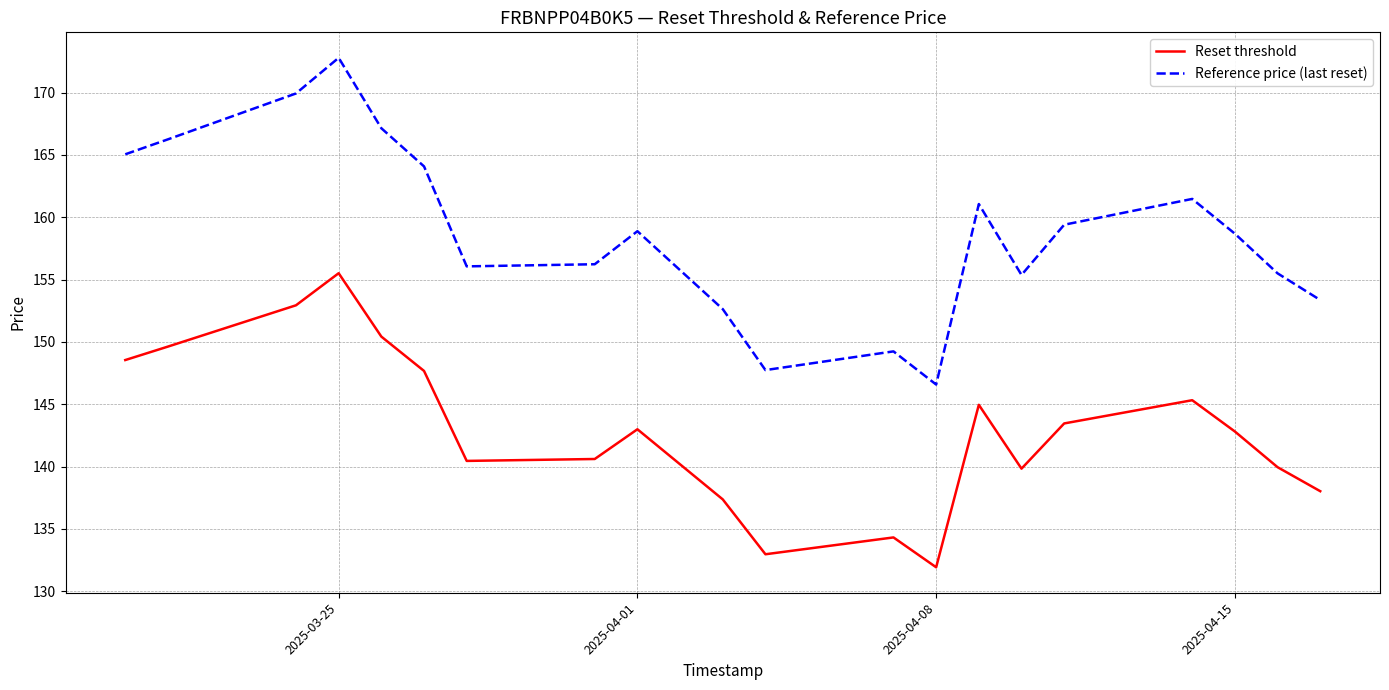

Rank the series by their maximum value, from highest to lowest.

Reference price (last reset), Reset threshold